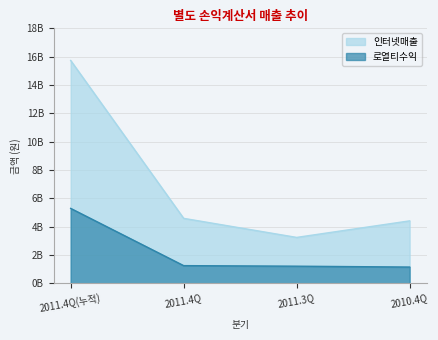

True or false: 로열티수익 has a value of 1141106399 at 2010.4Q.

True